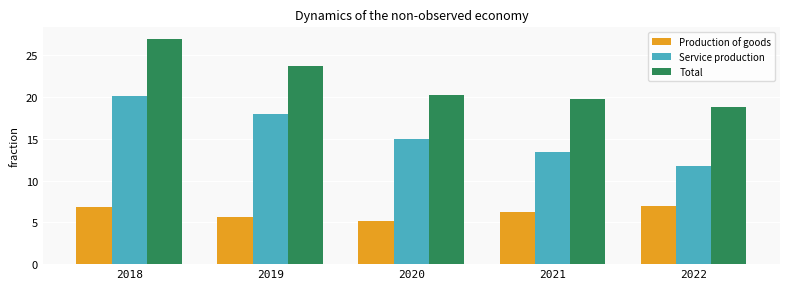

Rank the series by their average value, from highest to lowest.

Total, Service production, Production of goods